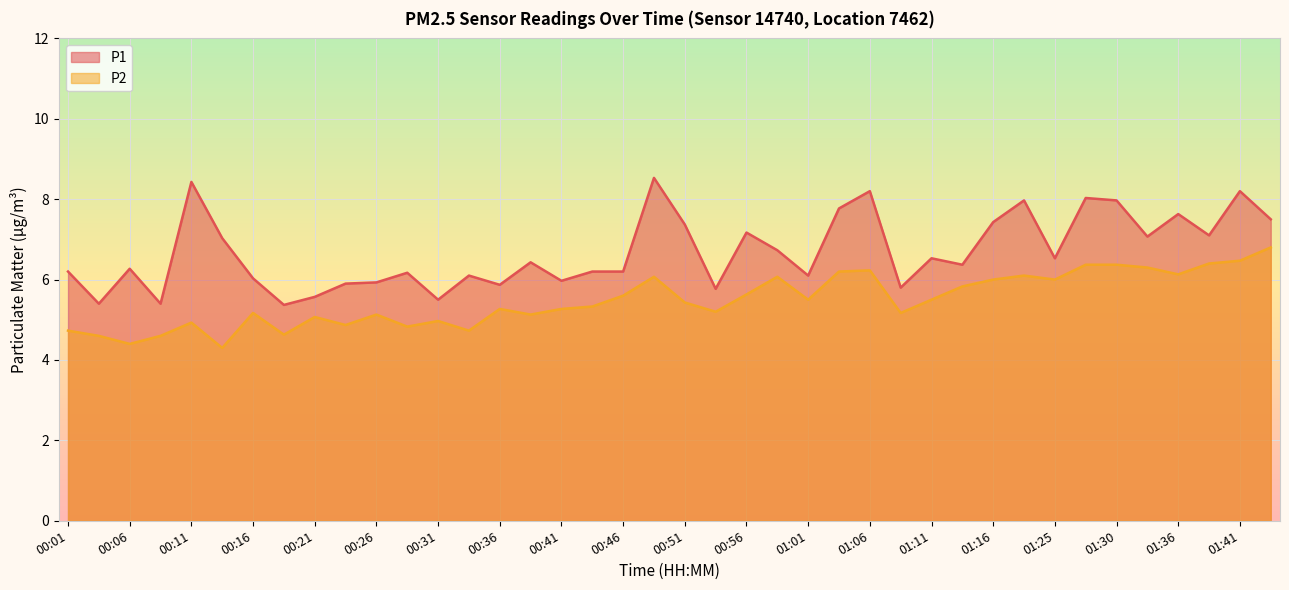

What position from the right is 00:28?

29